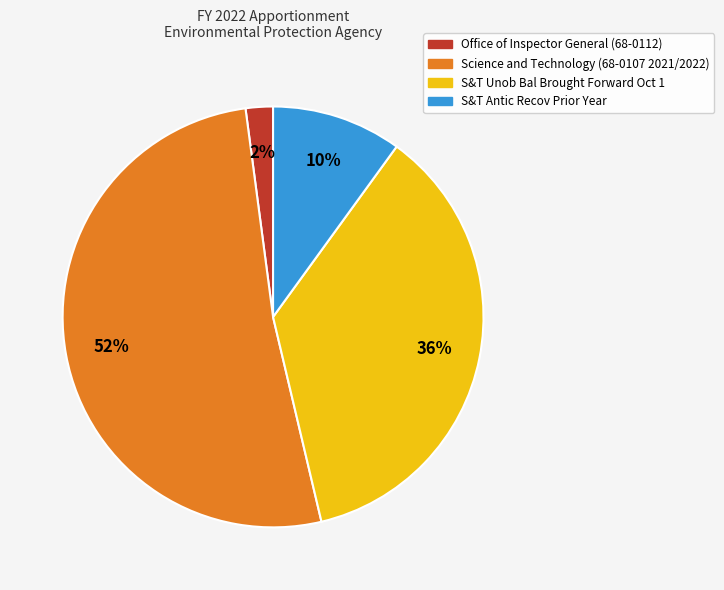

Combined, do Office of Inspector General (68-0112) and S&T Unob Bal Brought Forward Oct 1 account for over 50%?

No